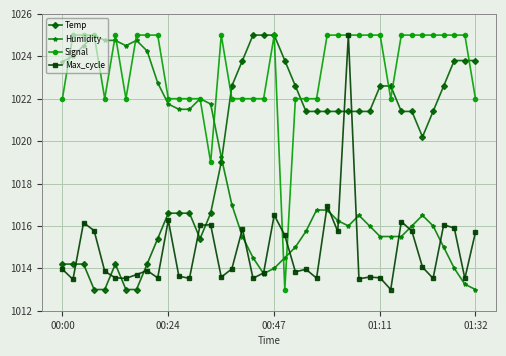

Does the chart display data point markers on the line(s)?

Yes